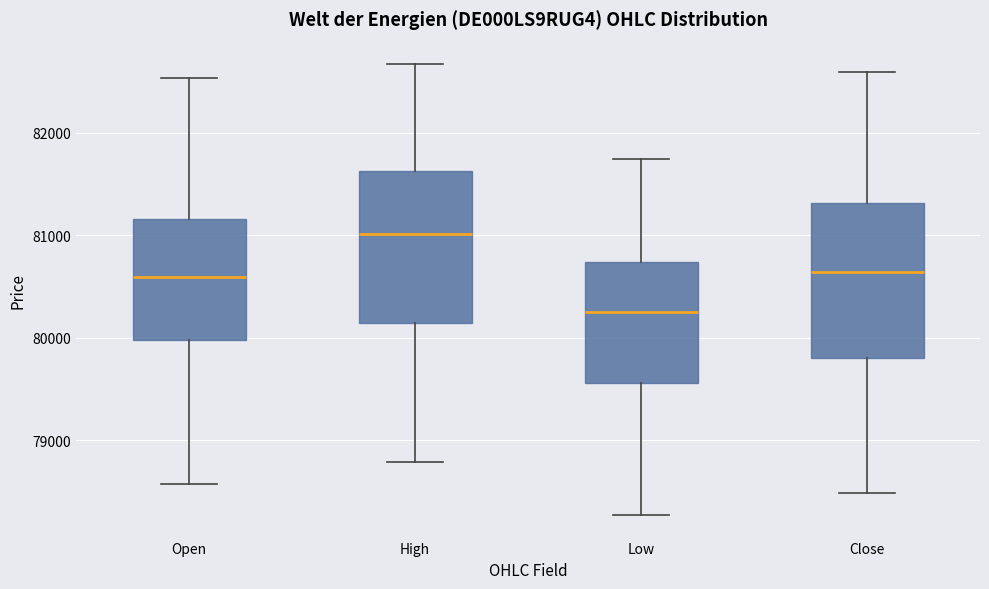

Reading left to right, transcribe this box plot: for each box, give where its median line is, the range the box spans, and where its two whiskers end, as read against the y-axis. The values are not printed on the chart, so give them approximately, as read against the axis.

Open: median 80600, box 80000 to 81200, whiskers 78600 to 82500
High: median 81000, box 80100 to 81600, whiskers 78800 to 82700
Low: median 80200, box 79600 to 80700, whiskers 78300 to 81700
Close: median 80600, box 79800 to 81300, whiskers 78500 to 82600